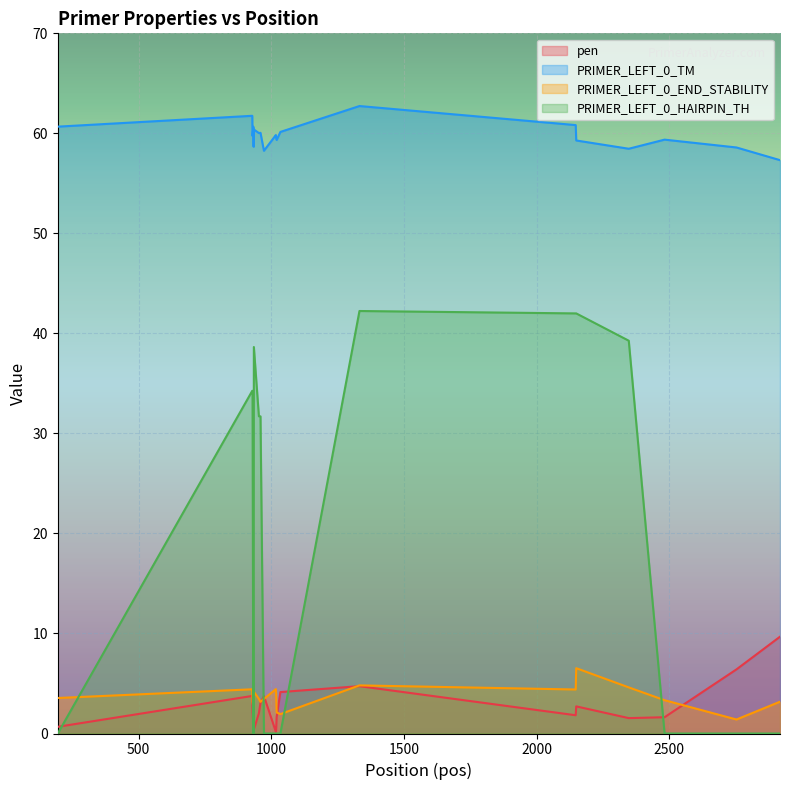

True or false: pen and PRIMER_LEFT_0_TM cross at least once.

False